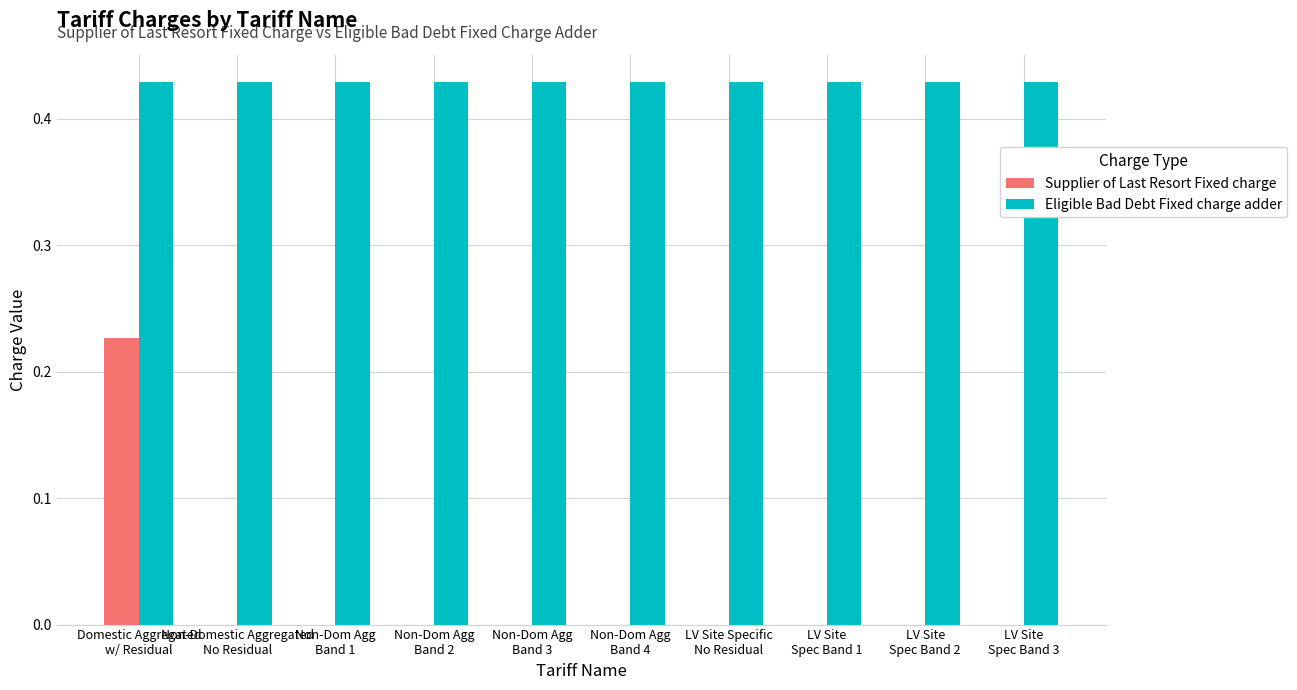

Is it true that Supplier of Last Resort Fixed charge equals 0.1 at Non-Dom Agg
Band 3?

False